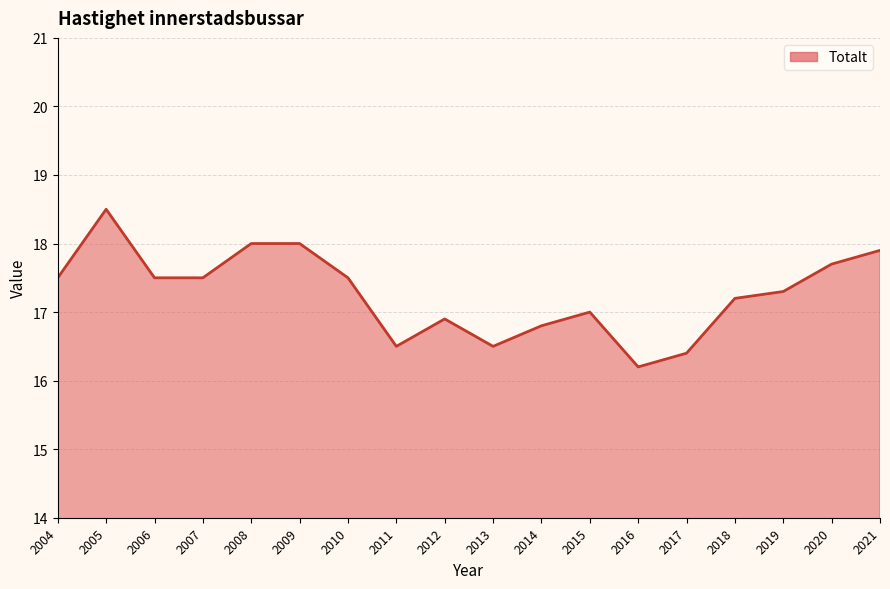

Reading left to right, what are all the values shown in this chart?

17.5	18.5	17.5	17.5	18.0	18.0	17.5	16.5	16.9	16.5	16.8	17.0	16.2	16.4	17.2	17.3	17.7	17.9